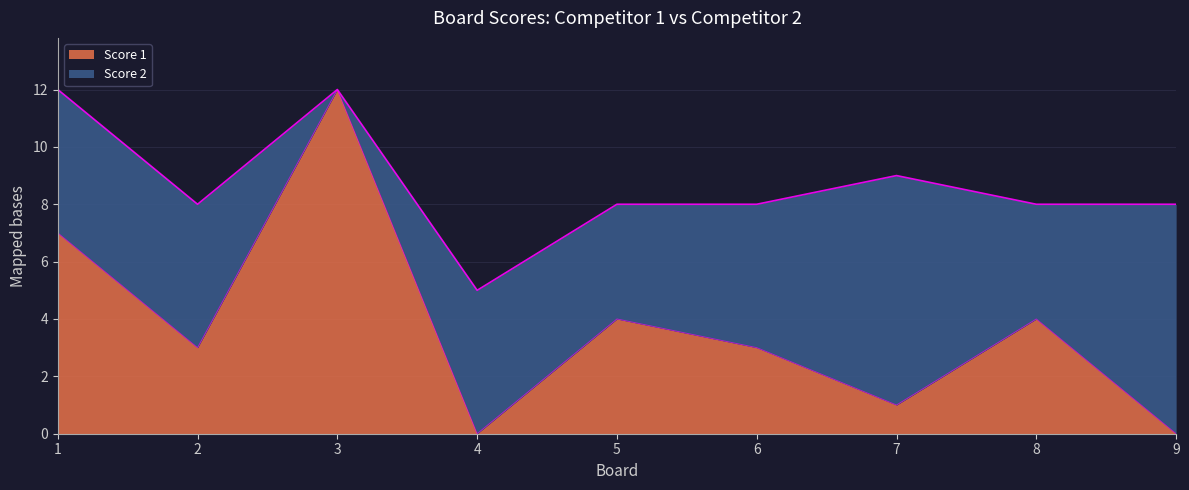

Reading right to left, what are all the values shown in this chart?

9=0	8=4	7=1	6=3	5=4	4=0	3=12	2=3	1=7